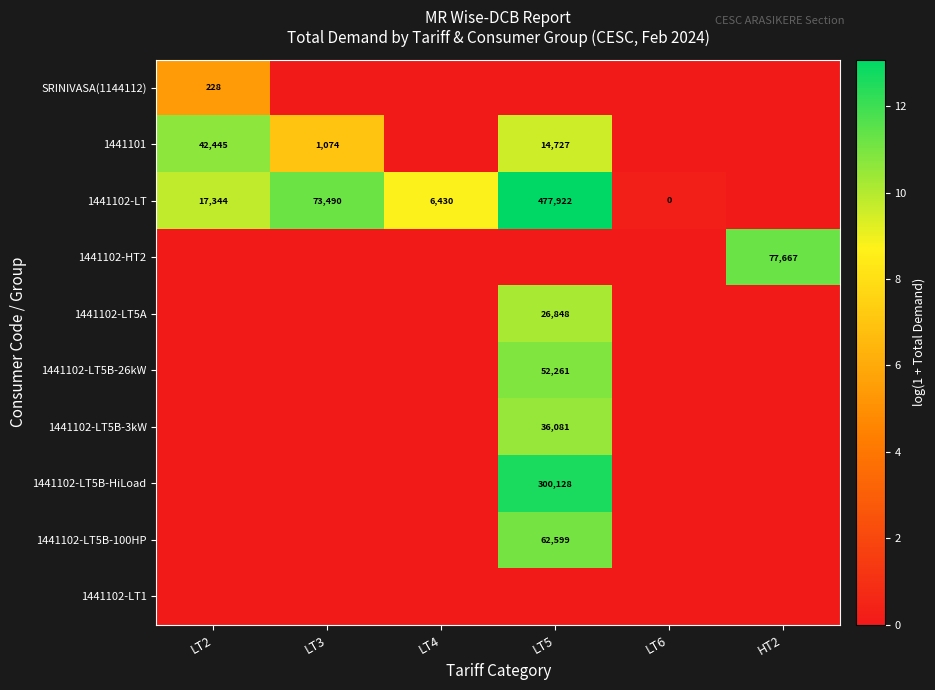

The value of 1441102-LT at LT3 is 73490. True or false?

True